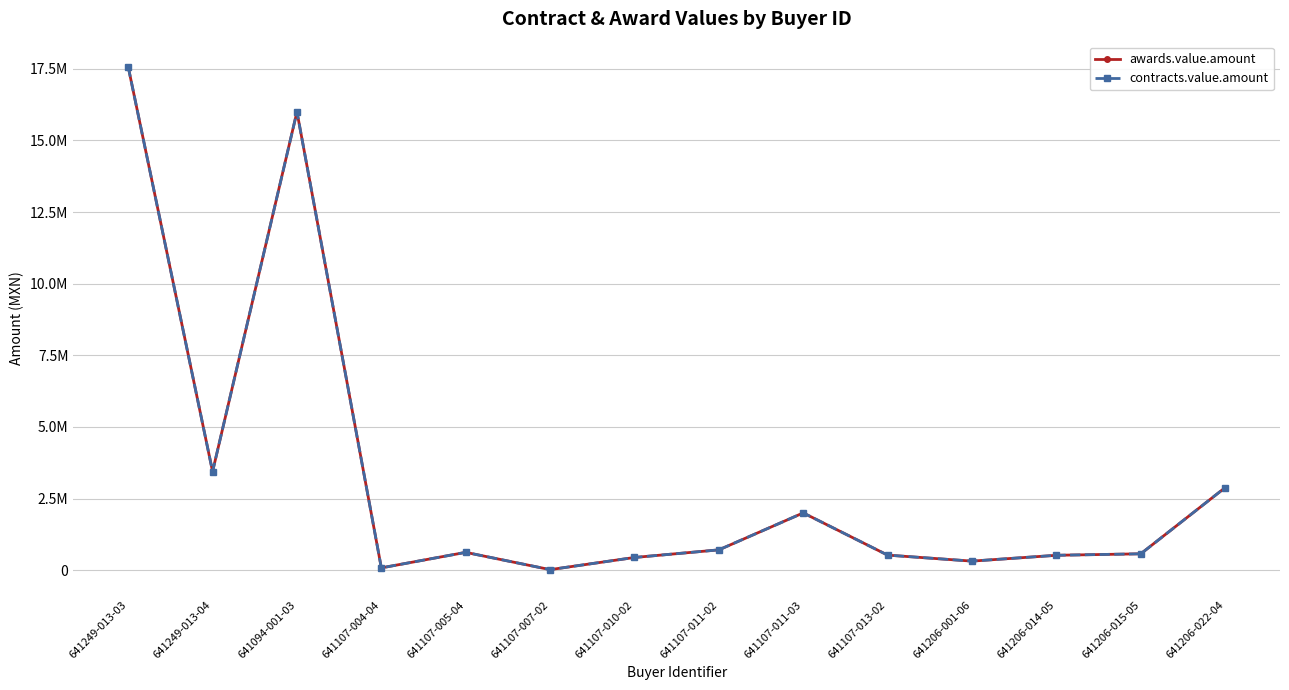

At which category is the sum across all series the highest?

641249-013-03